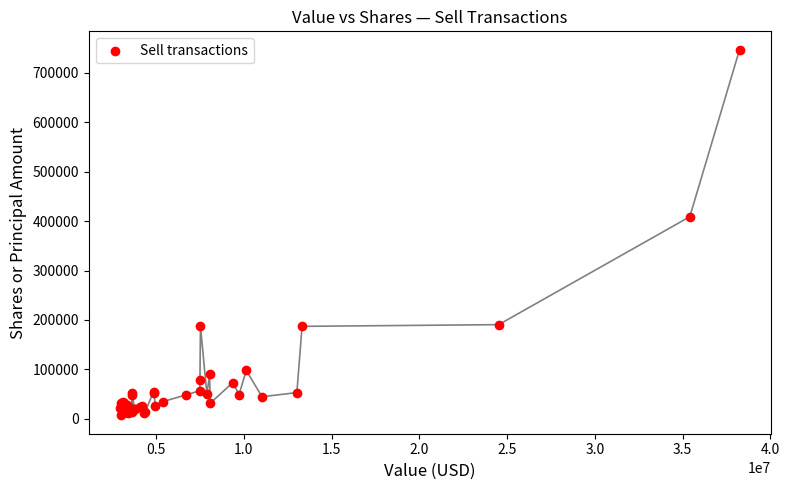

What Y value in the scatter plot is closest to 376893?

408895